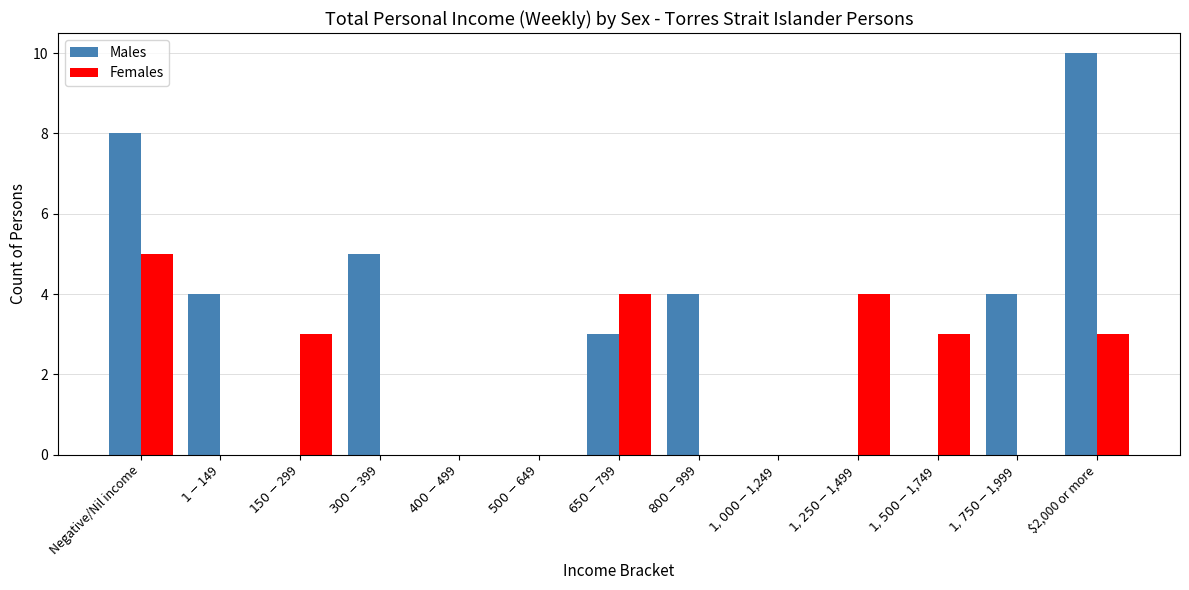

Which category has the highest value in the Females series?

Negative/Nil income